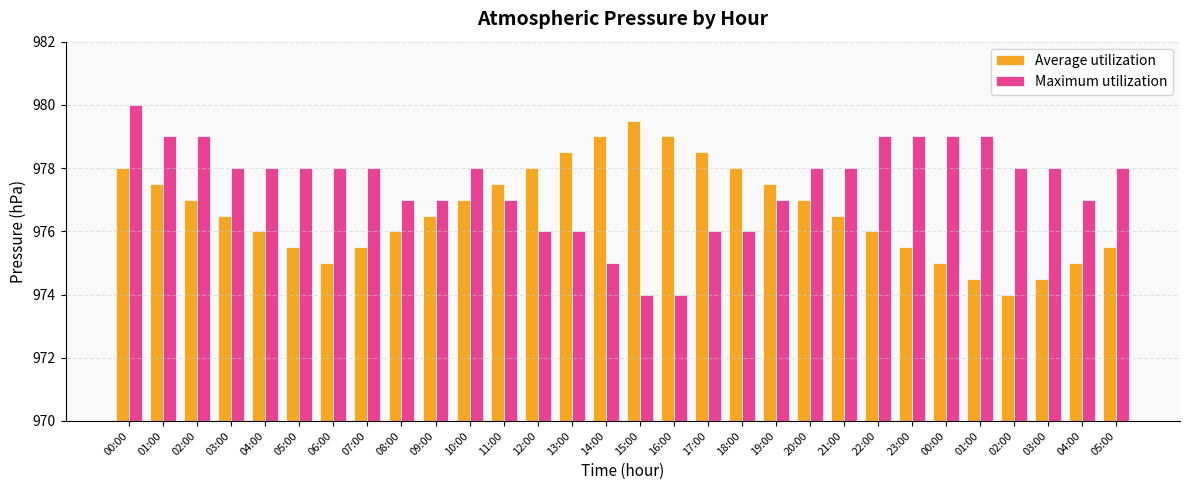

Reading left to right, transcribe all the data shown in this chart.

Average utilization: 978.0	977.5	977.0	976.5	976.0	975.5	975.0	975.5	976.0	976.5	977.0	977.5	978.0	978.5	979.0	979.5	979.0	978.5	978.0	977.5	977.0	976.5	976.0	975.5	975.0	974.5	974.0	974.5	975.0	975.5
Maximum utilization: 980.0	979.0	979.0	978.0	978.0	978.0	978.0	978.0	977.0	977.0	978.0	977.0	976.0	976.0	975.0	974.0	974.0	976.0	976.0	977.0	978.0	978.0	979.0	979.0	979.0	979.0	978.0	978.0	977.0	978.0